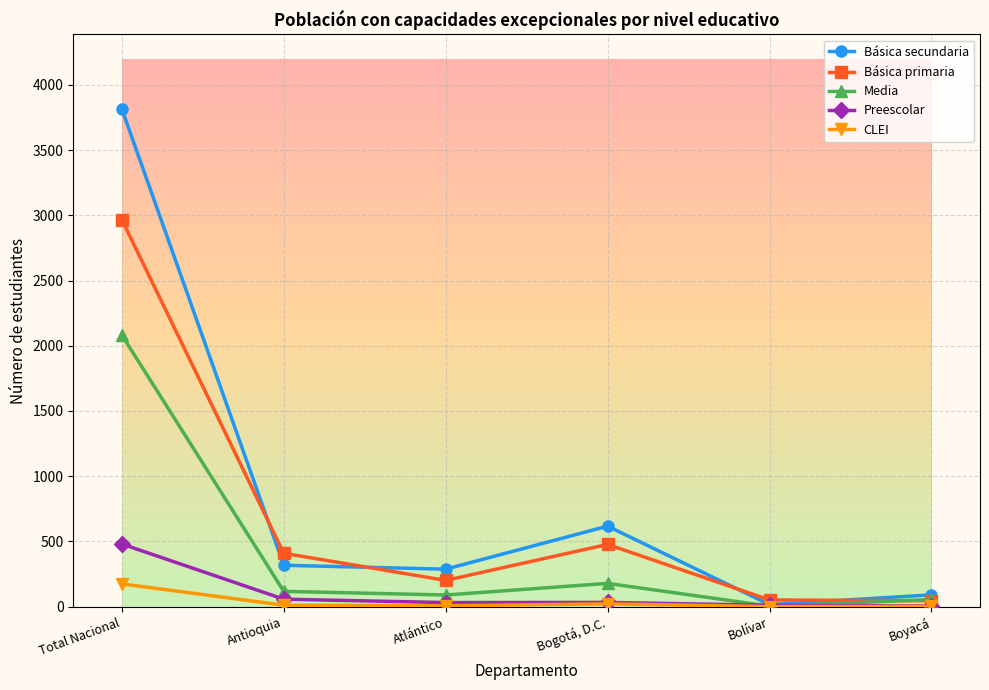

True or false: Básica secundaria has a value of 105 at Antioquia.

False